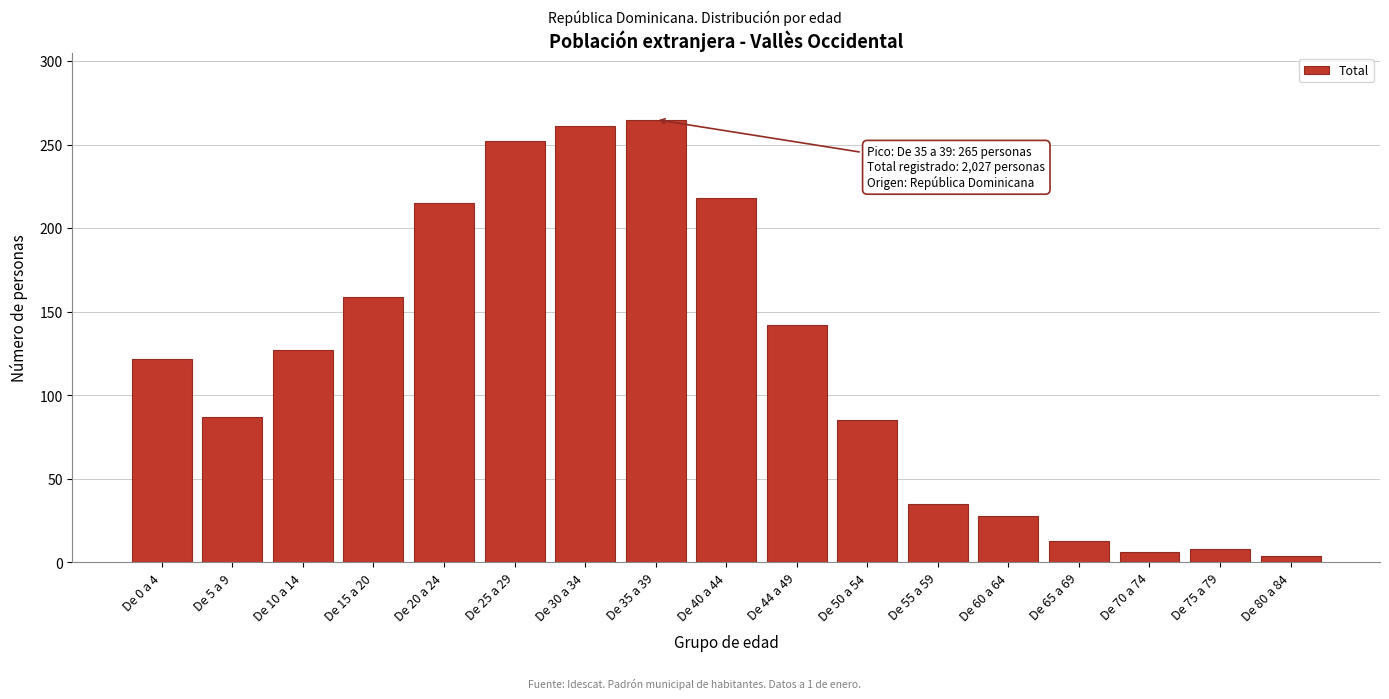

Reading left to right, what are all the values shown in this chart?

De 0 a 4=122	De 5 a 9=87	De 10 a 14=127	De 15 a 20=159	De 20 a 24=215	De 25 a 29=252	De 30 a 34=261	De 35 a 39=265	De 40 a 44=218	De 44 a 49=142	De 50 a 54=85	De 55 a 59=35	De 60 a 64=28	De 65 a 69=13	De 70 a 74=6	De 75 a 79=8	De 80 a 84=4